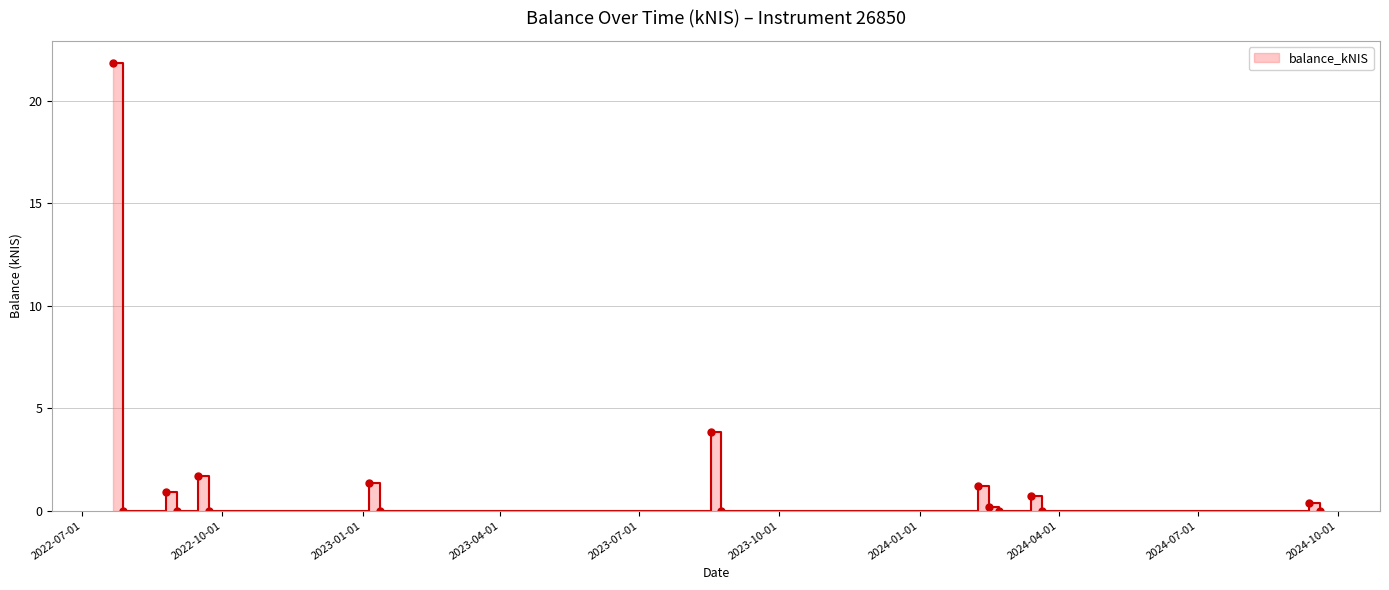

How many values exceed 0?

9